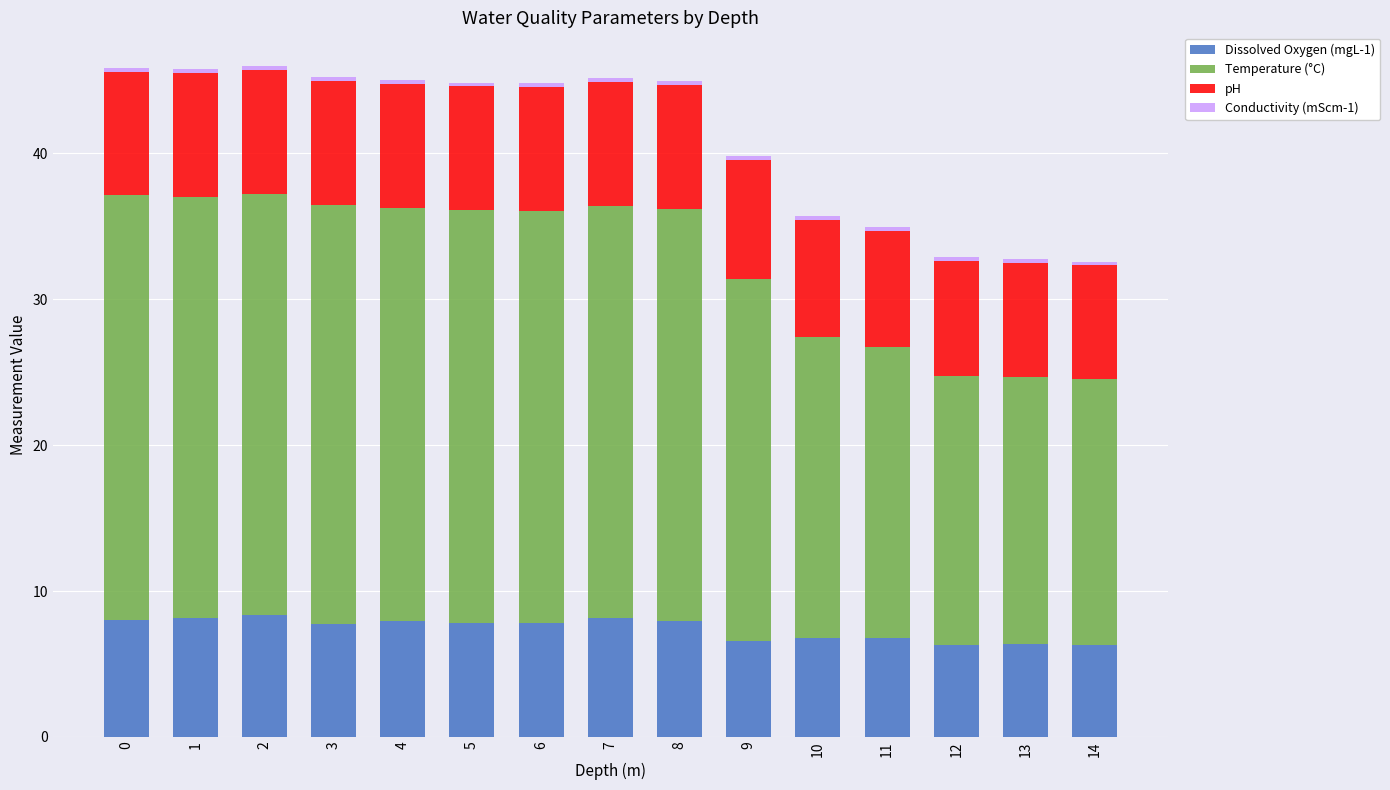

The Dissolved Oxygen (mgL-1) series shows 7.8 at 6. True or false?

True